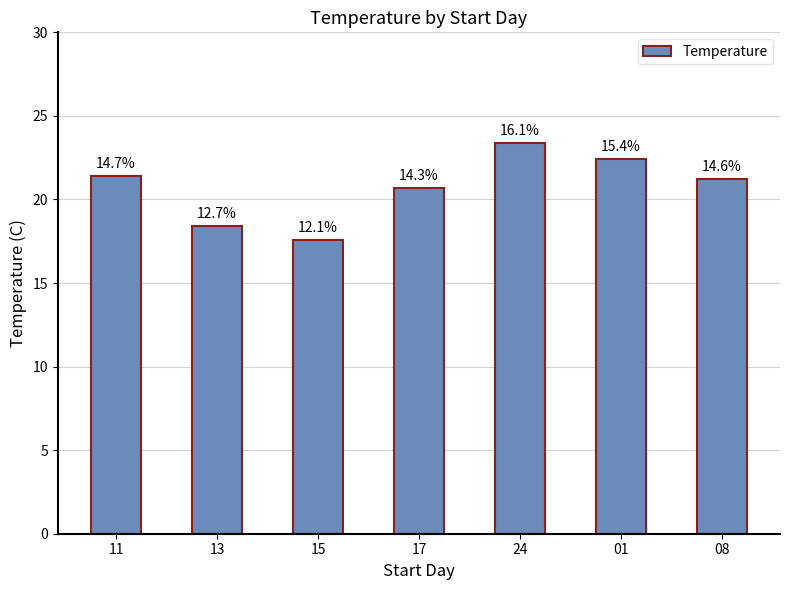

What value does the data have at 15?

17.6